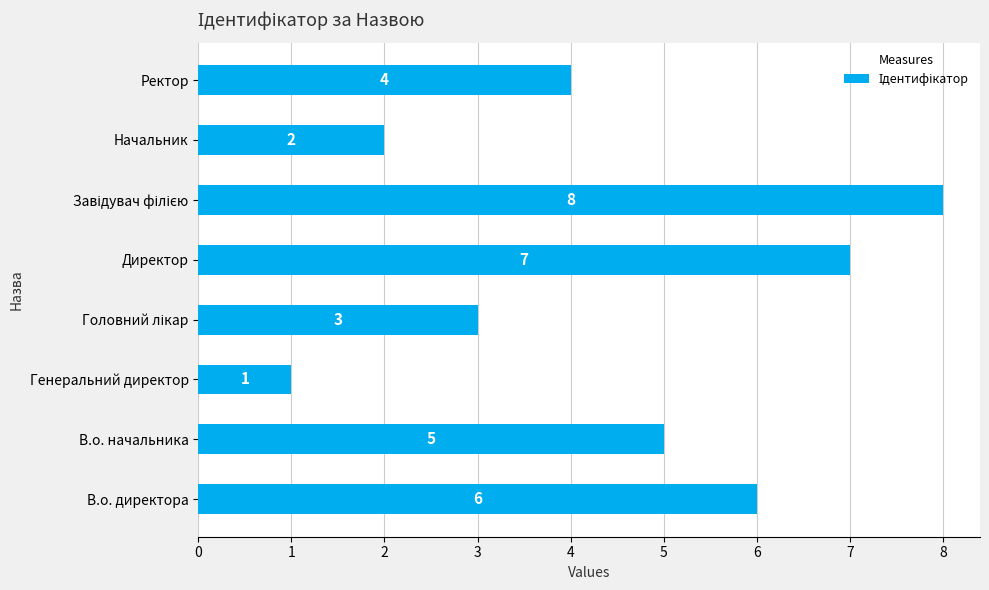

What is the ratio of the value at Директор to the value at В.о. начальника?

1.4